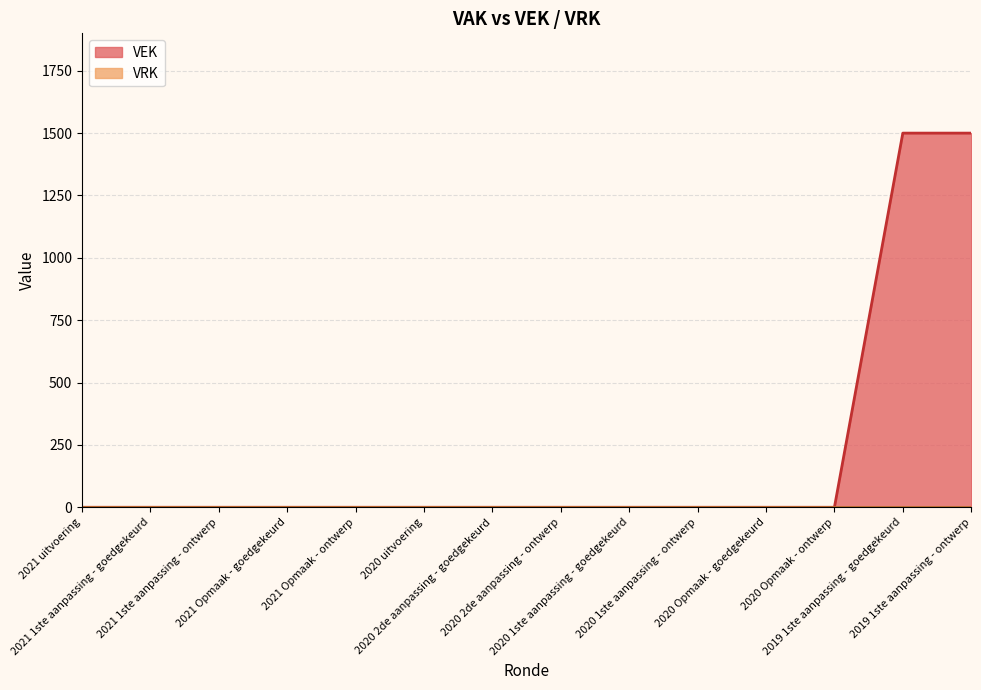

List the labels in order of value, largest first.

2019 1ste aanpassing - goedgekeurd, 2019 1ste aanpassing - ontwerp, 2021 uitvoering, 2021 1ste aanpassing - goedgekeurd, 2021 1ste aanpassing - ontwerp, 2021 Opmaak - goedgekeurd, 2021 Opmaak - ontwerp, 2020 uitvoering, 2020 2de aanpassing - goedgekeurd, 2020 2de aanpassing - ontwerp, 2020 1ste aanpassing - goedgekeurd, 2020 1ste aanpassing - ontwerp, 2020 Opmaak - goedgekeurd, 2020 Opmaak - ontwerp